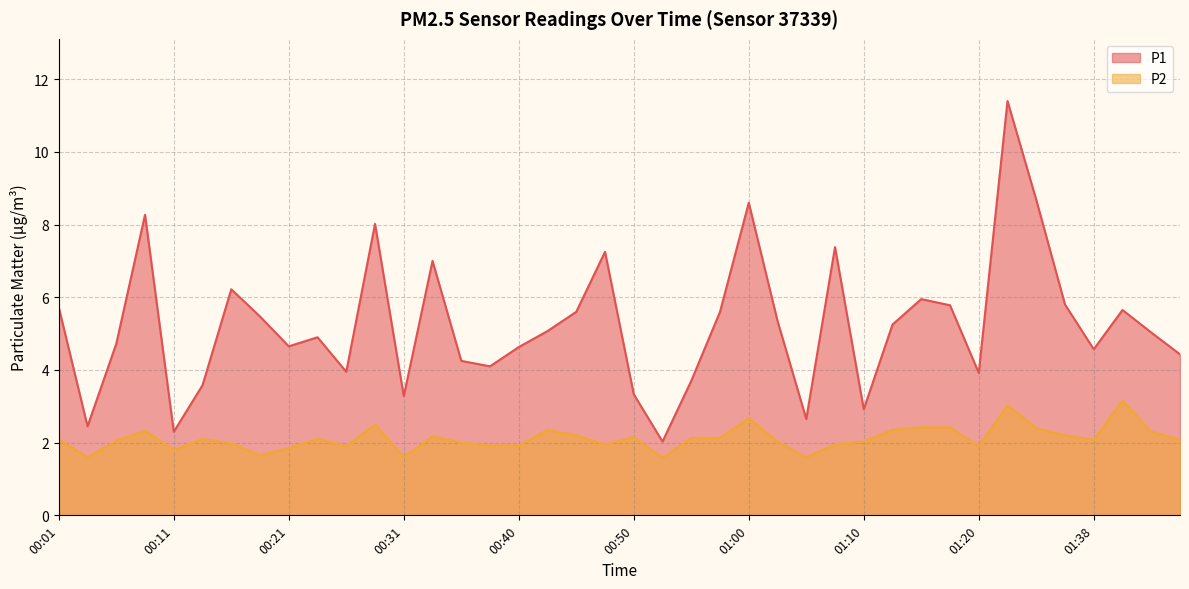

At which label does P2 first exceed 2?

00:01